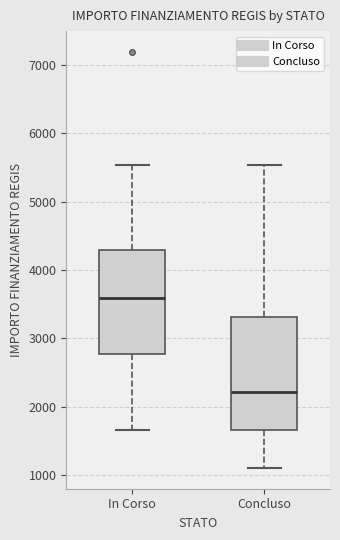

Reading left to right, read every box against the y-axis: the position of its median line, the range the box covers, and the ends of its whiskers. The values are not printed on the chart, so give them approximately, as read against the axis.

In Corso: median 3600, box 2800 to 4300, whiskers 1700 to 5500
Concluso: median 2200, box 1700 to 3300, whiskers 1100 to 5500